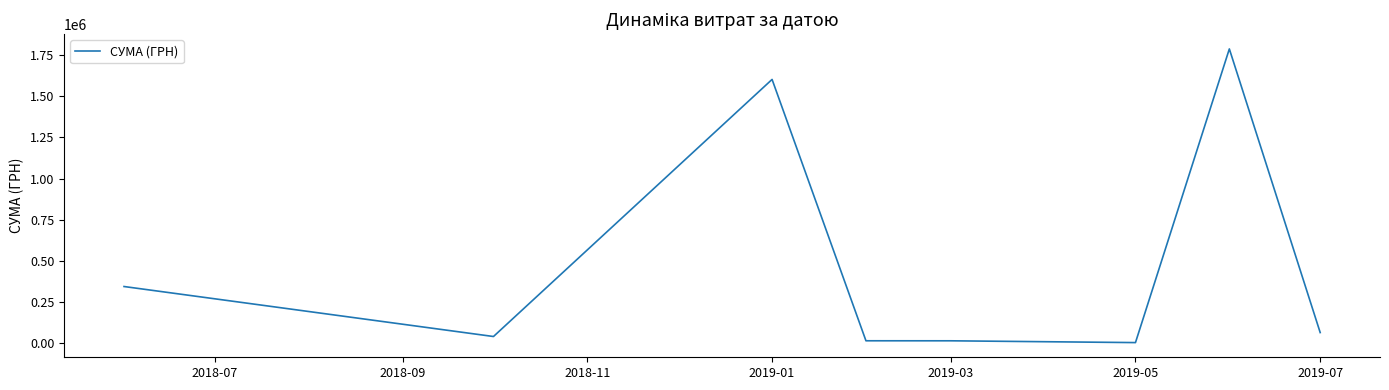

What is the maximum value shown in the chart?

1787025.5